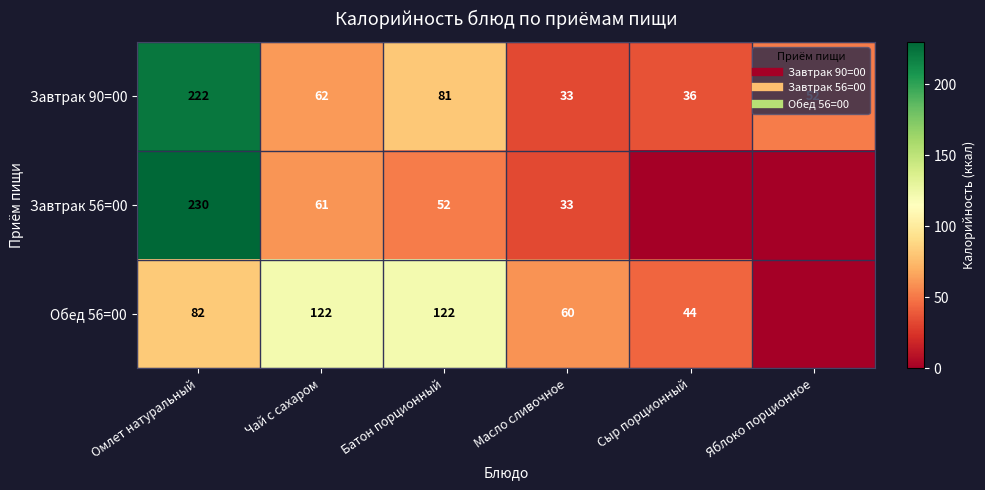

What is the difference between the Завтрак 90=00 values at Яблоко порционное and Масло сливочное?

19